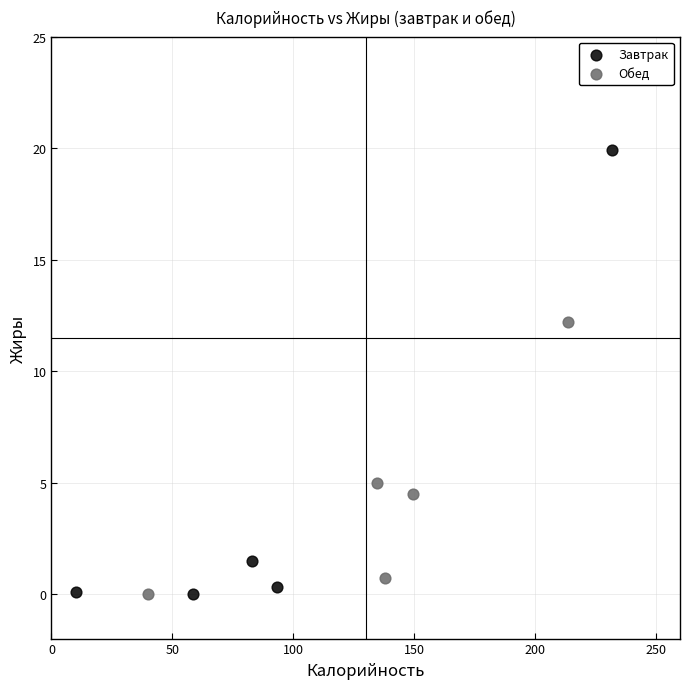

What are all the series names shown in the legend?

Завтрак, Обед